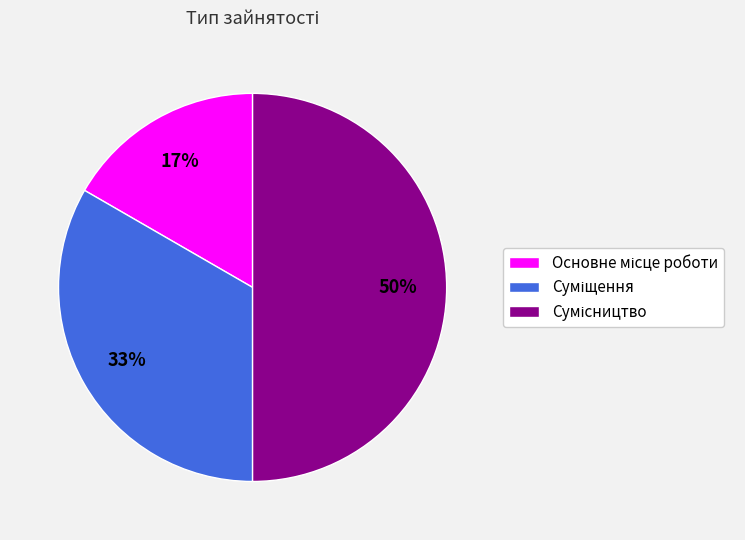

To the nearest percent, what is the average slice percentage?

33%